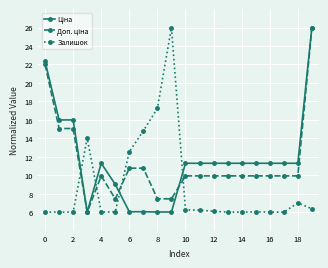

At how many categories does at least one series exceed 17?

4